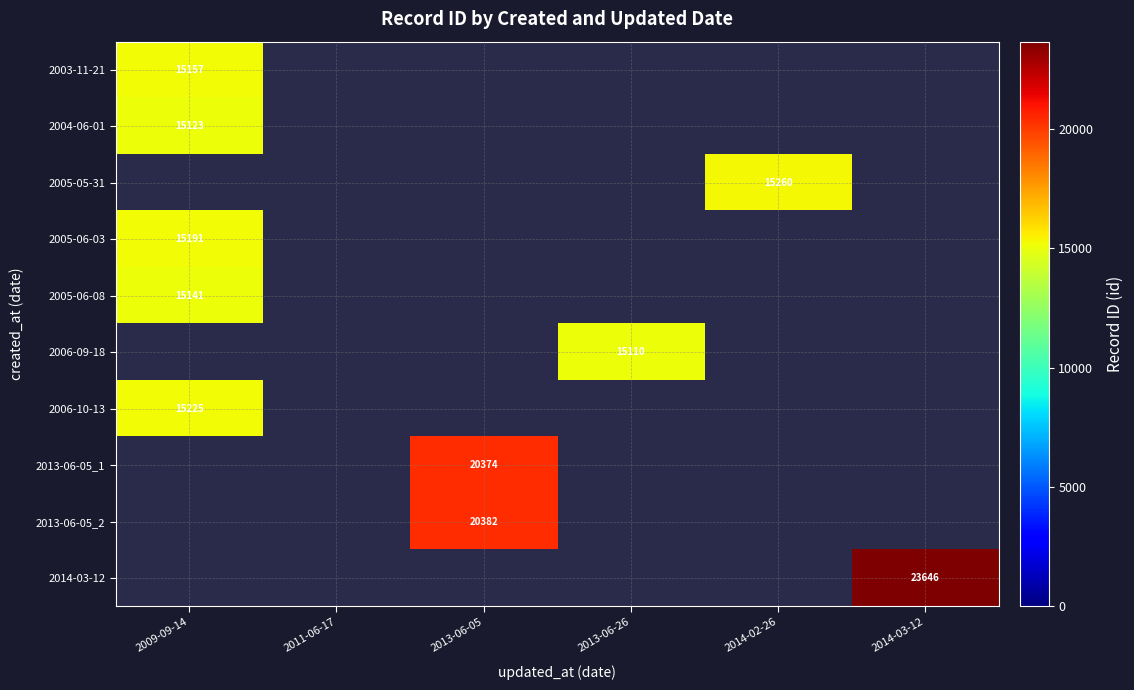

At which category does the chart reach its peak across all series?

2014-03-12